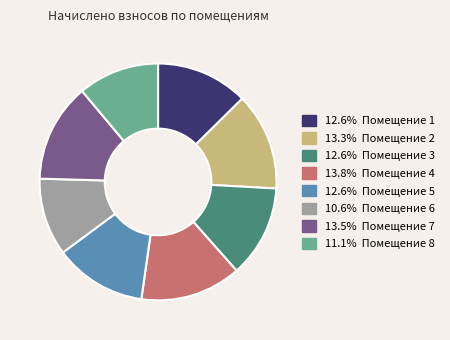

Does any single category account for the majority?

No